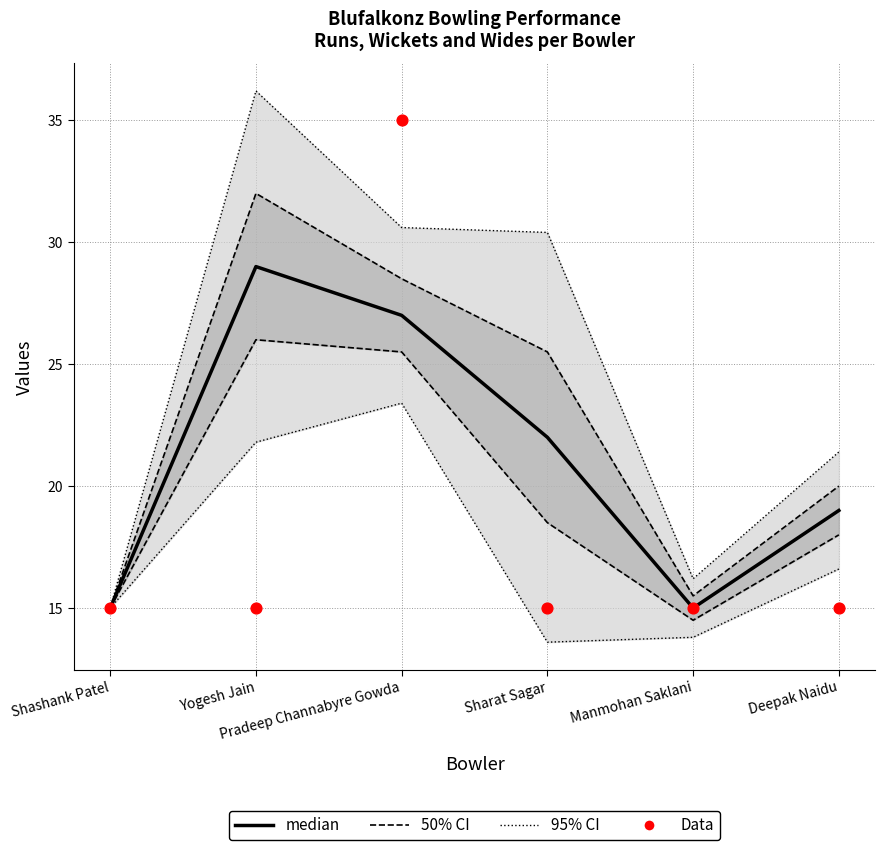

At how many categories does at least one series exceed 23?

2